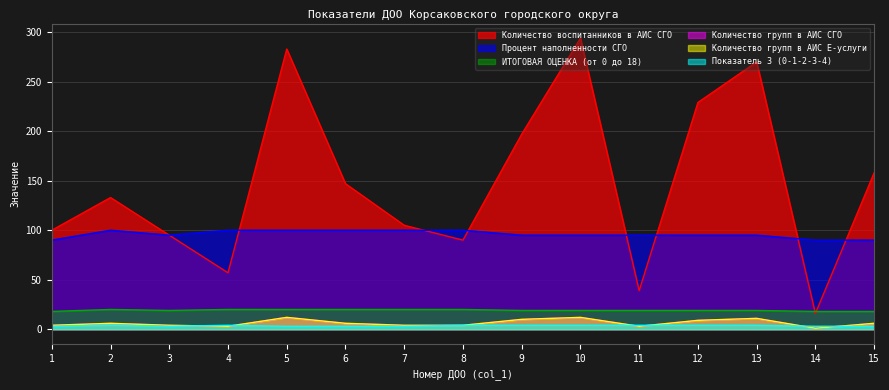

What is the spread (max minus min) of values at 2?

129